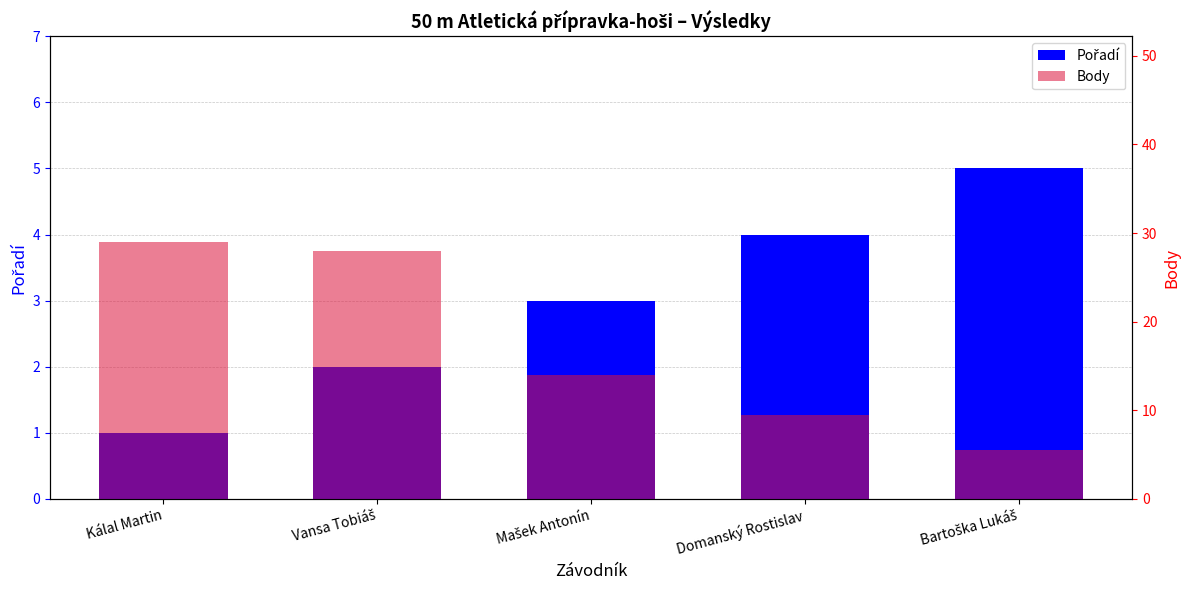

How many bars are there in each group?

2